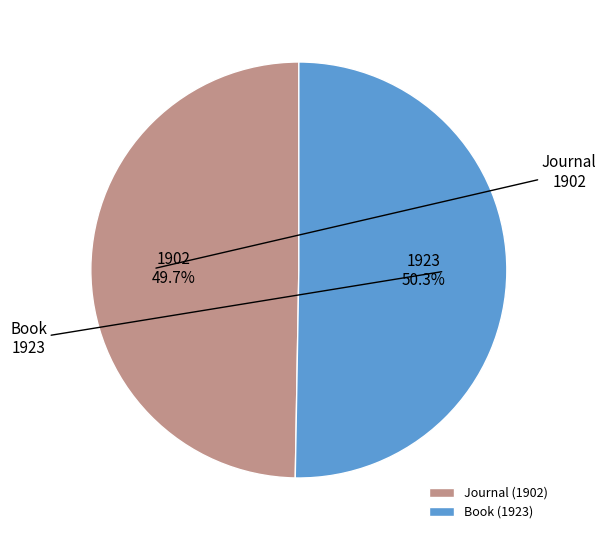

To the nearest percent, what percentage of the pie is Book?

50%